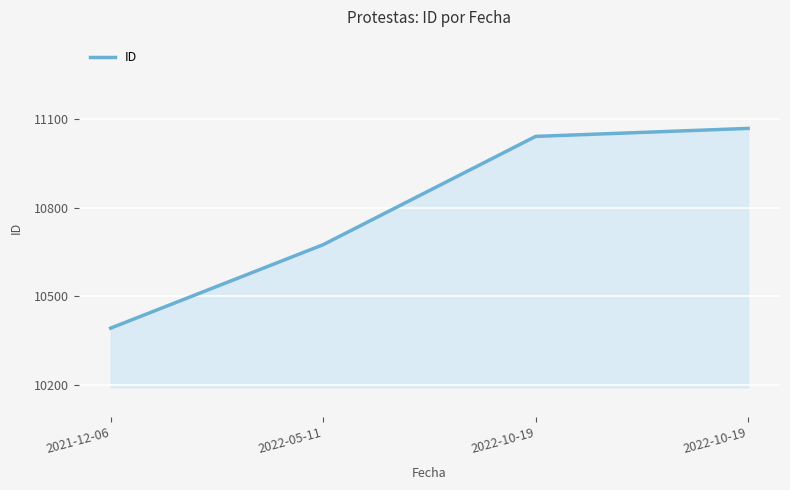

What is the label of the 1st point from the left?

2021-12-06